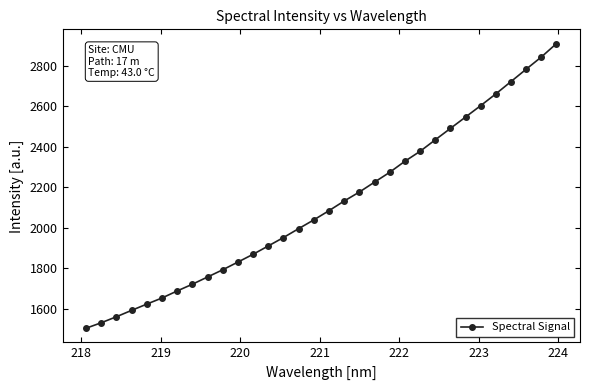

How many lines are shown in the chart?

1